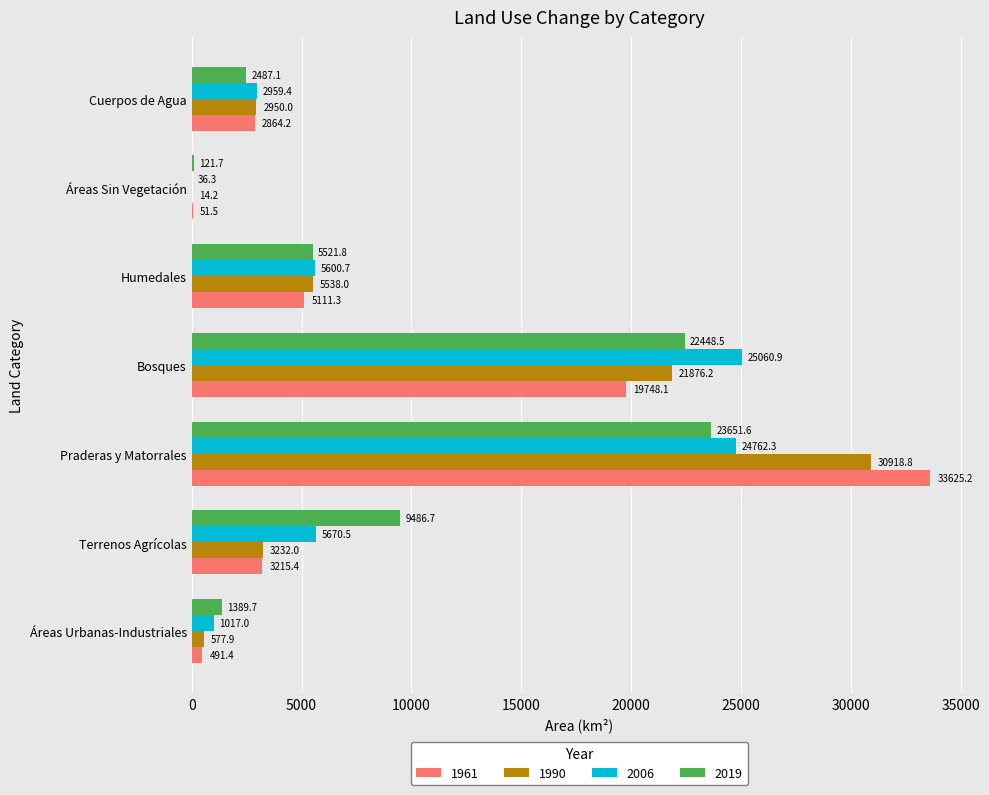

Is the value of 2006 at Cuerpos de Agua greater than the value of 1990 at Bosques?

No